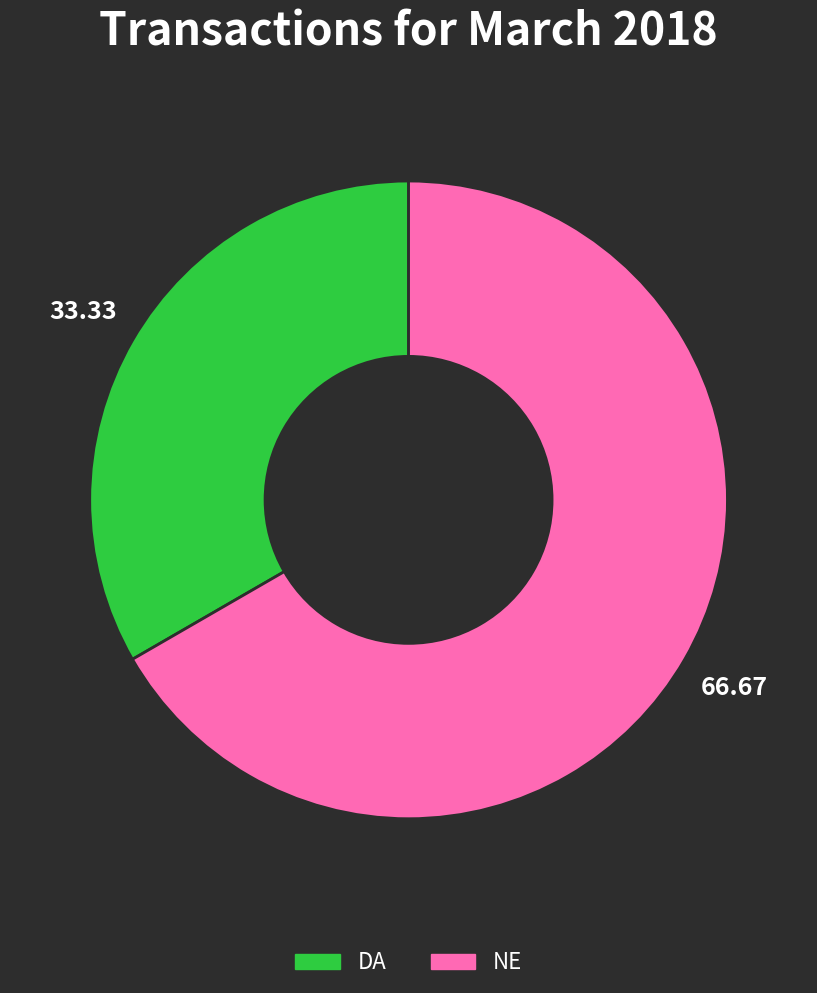

Which has a higher value, NE or DA?

NE